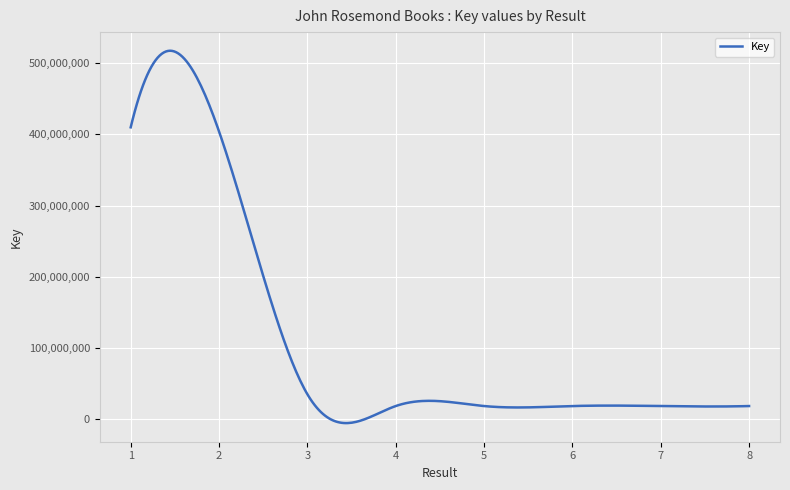

What is the difference between the maximum and minimum values?

523273373.0